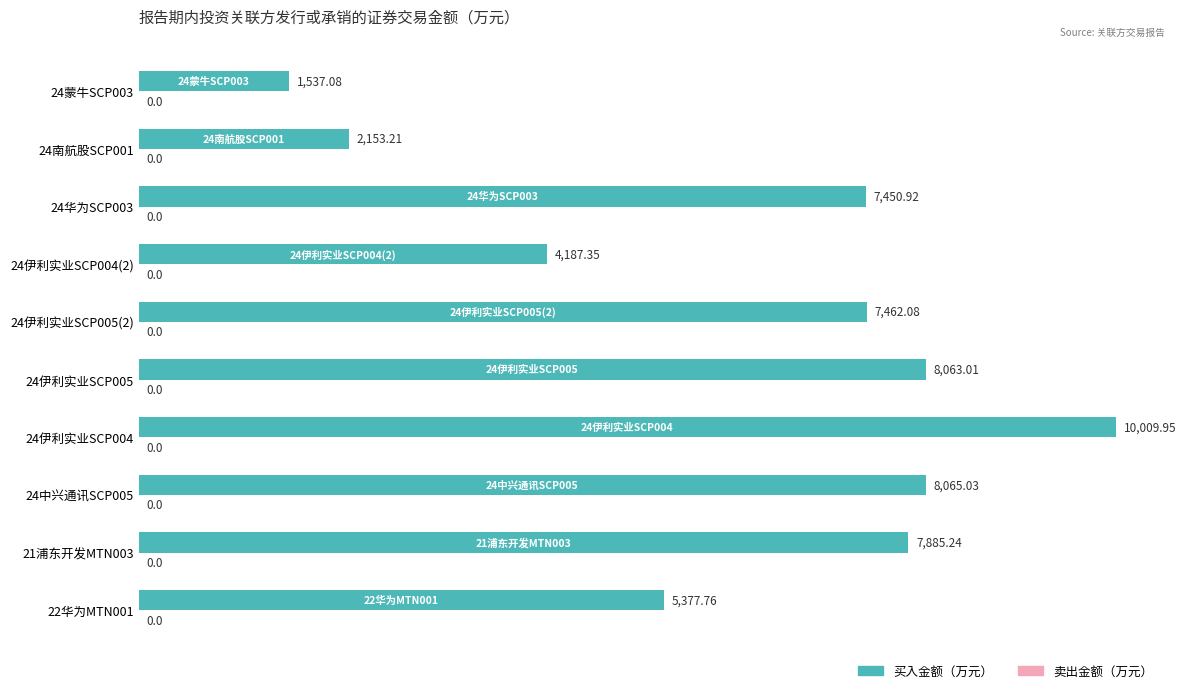

How many values are below 7462?

5